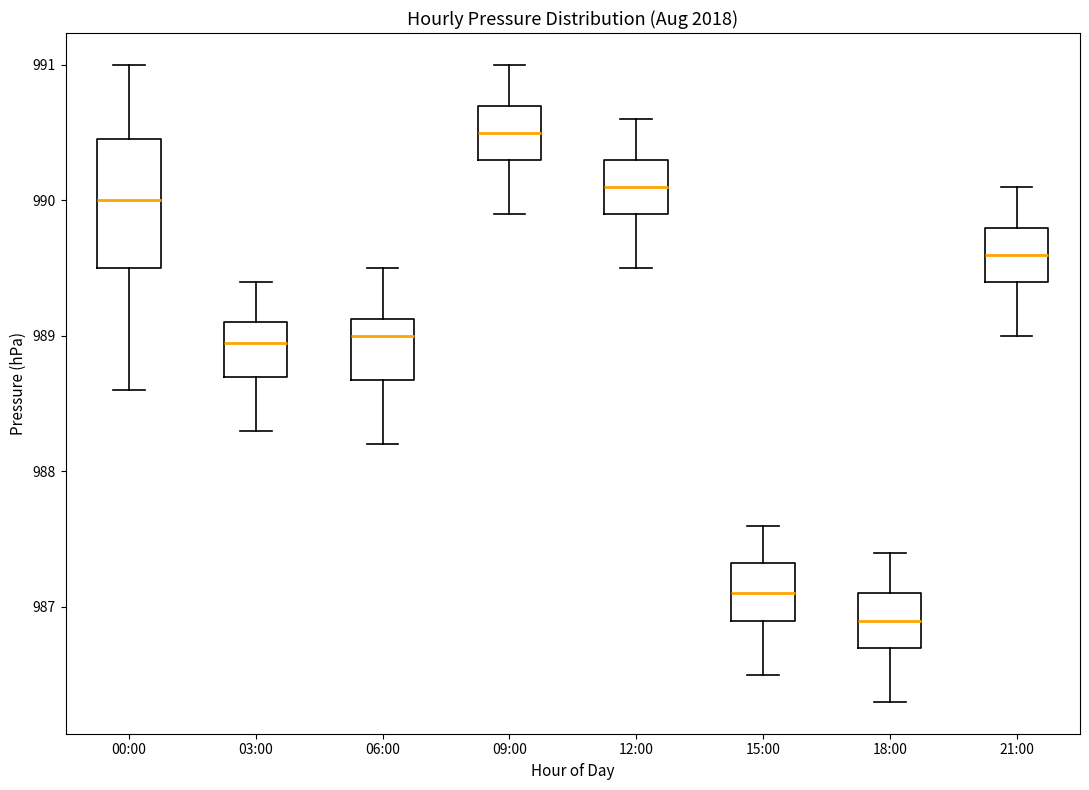

Which box's median line is the highest?

09:00